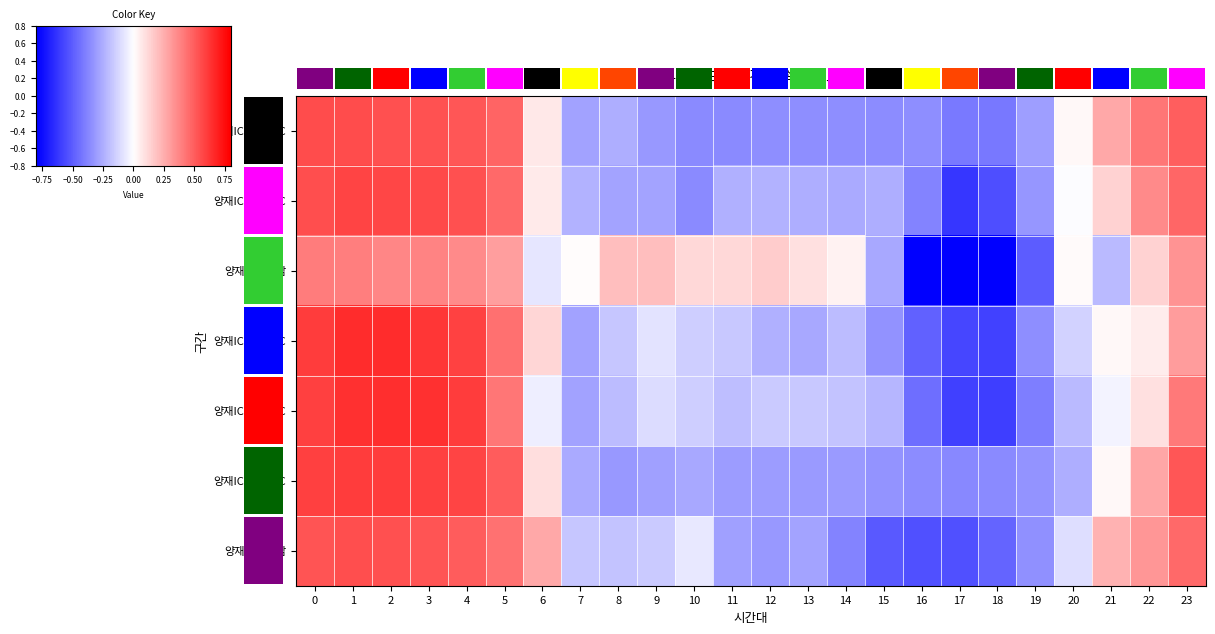

List the labels in order of 양재IC→한남 value, smallest first.

17, 18, 16, 19, 15, 21, 6, 7, 20, 14, 13, 11, 10, 22, 12, 9, 8, 5, 23, 4, 2, 3, 1, 0